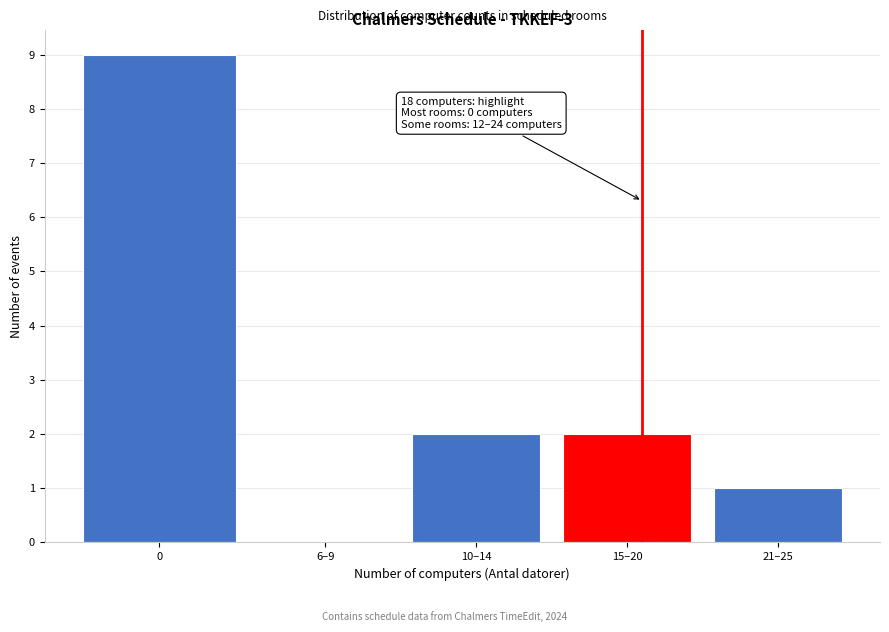

Reading left to right, what are all the values shown in this chart?

0=9	6–9=0	10–14=2	15–20=2	21–25=1